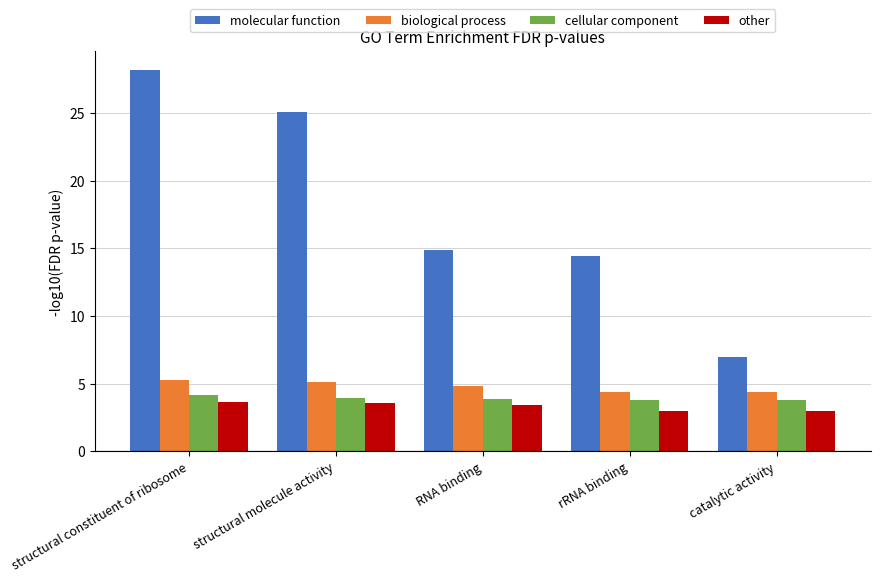

The molecular function series shows 25.1 at structural molecule activity. True or false?

True